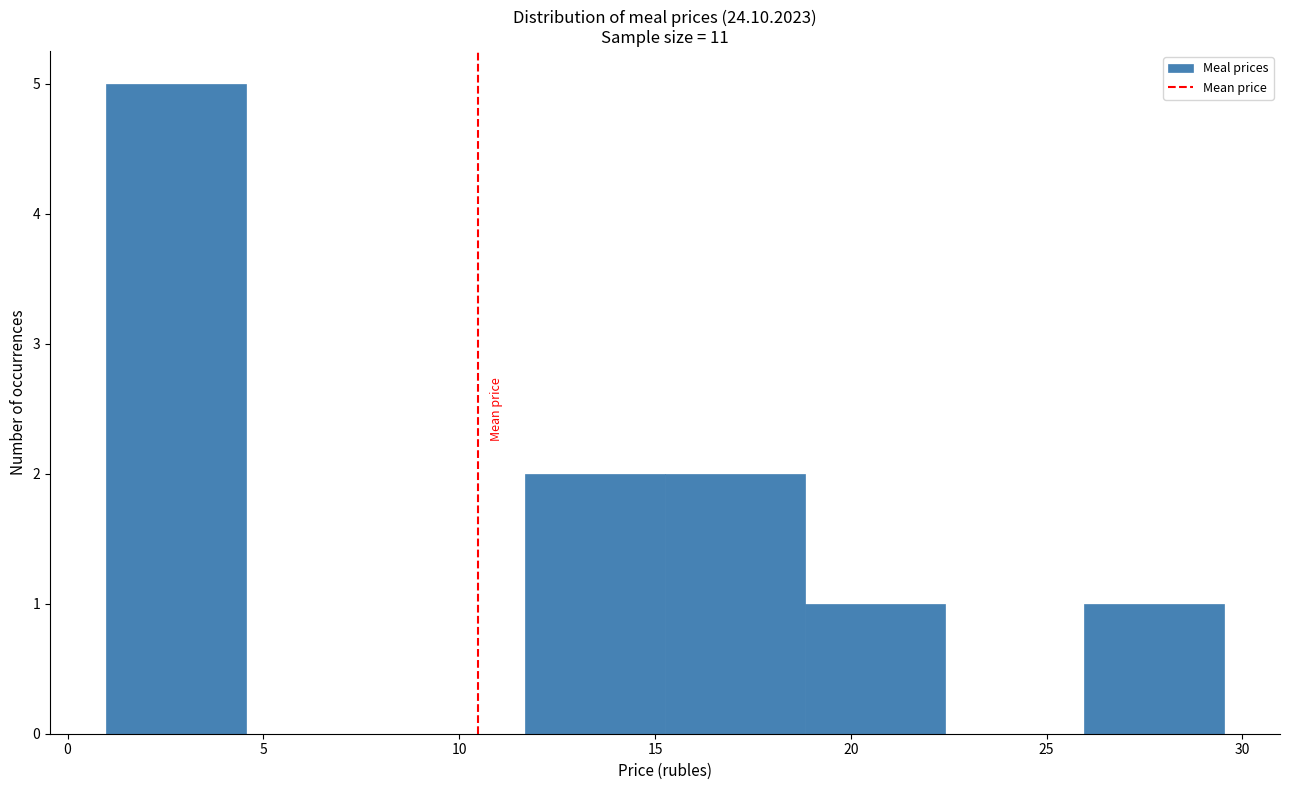

What is the height of the bar covering 11.5 to 15.5 on the x-axis? Neither the bar edges nor the heights are printed on the chart, so give them approximately, as read against the axes.

2